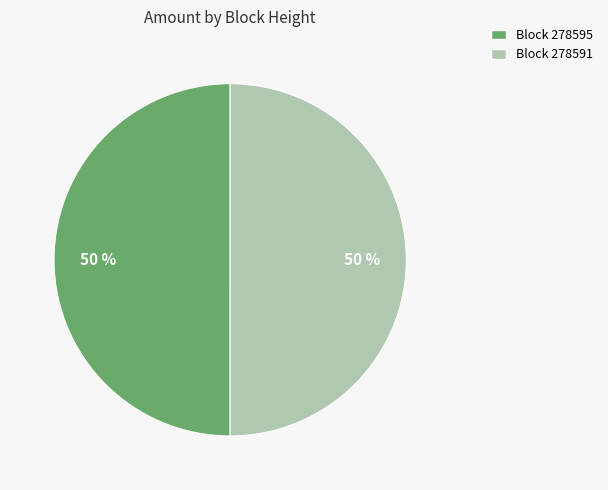

To the nearest percent, what is the average slice percentage?

50%